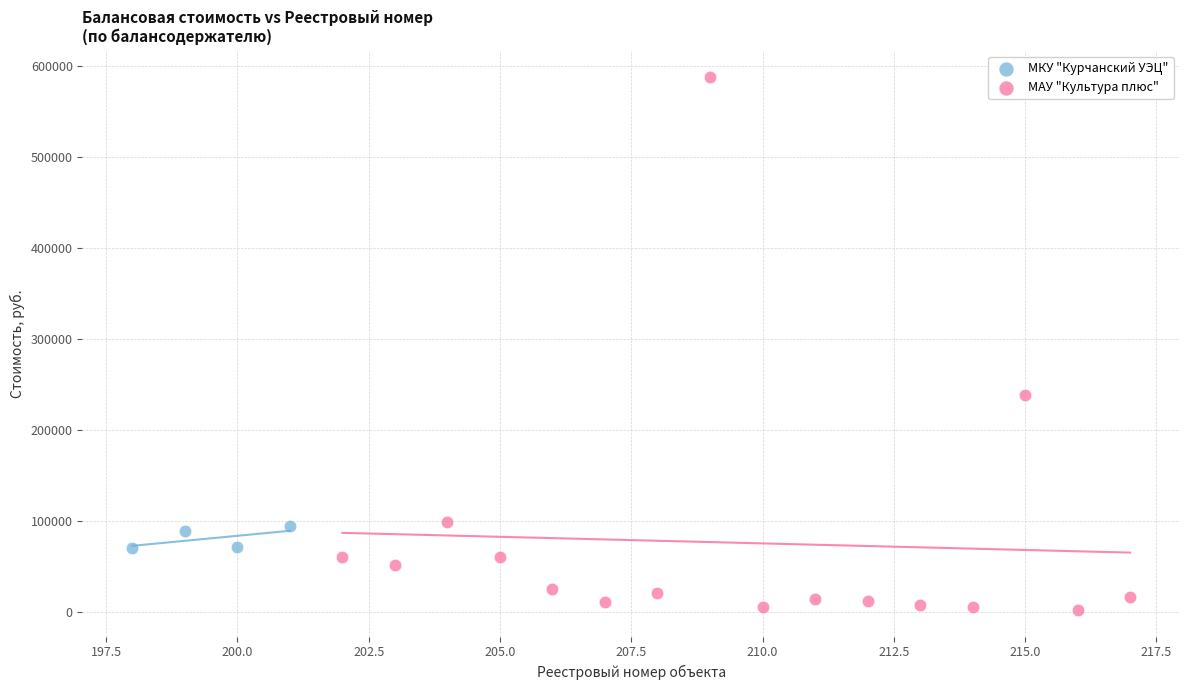

Which series contains the highest Y value?

МАУ "Культура плюс"